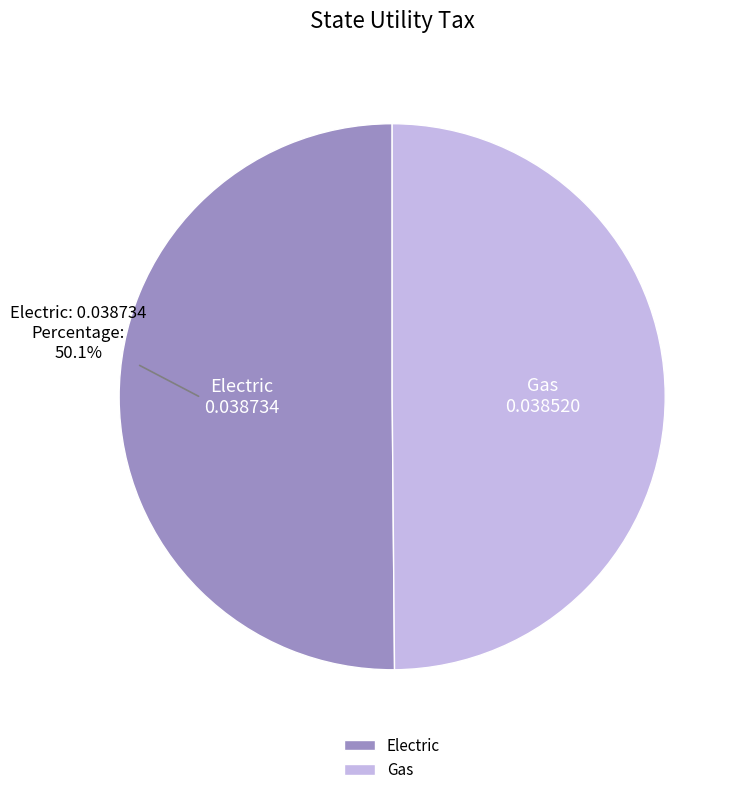

Does any single category account for the majority?

Yes